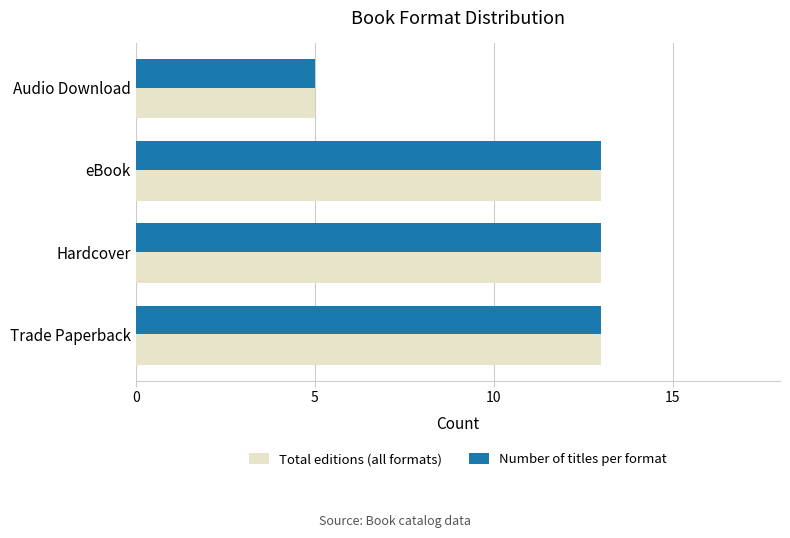

What is the sum of all Total editions (all formats) values?

44